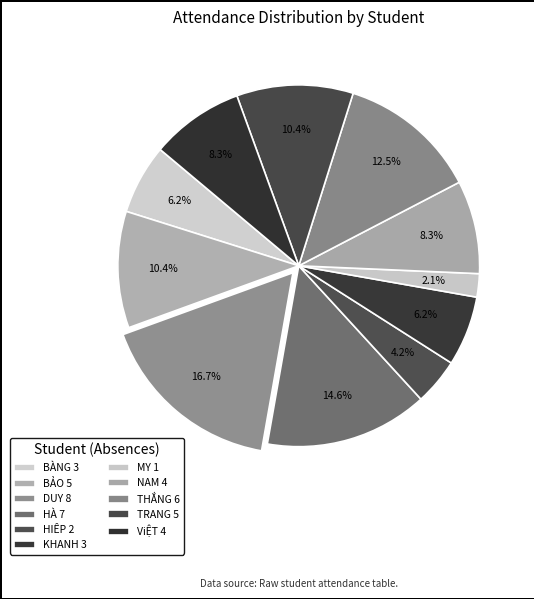

How many segments does this pie chart have?

11